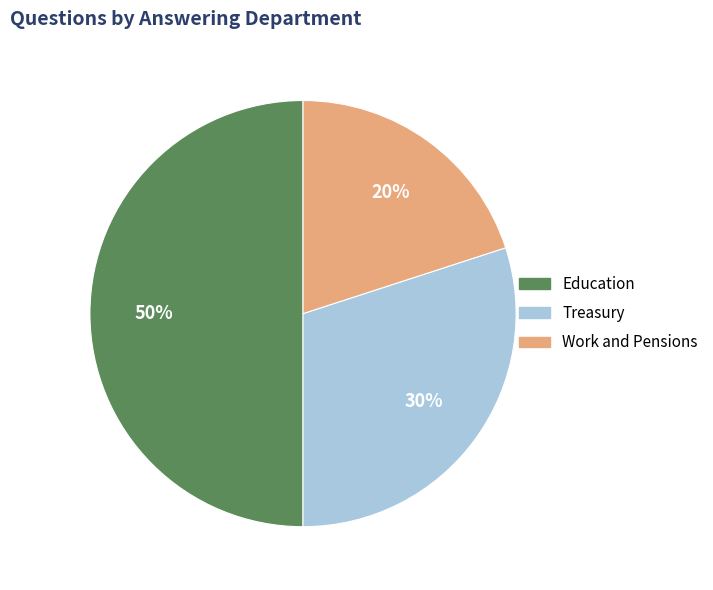

To the nearest percent, what is the average slice percentage?

33%